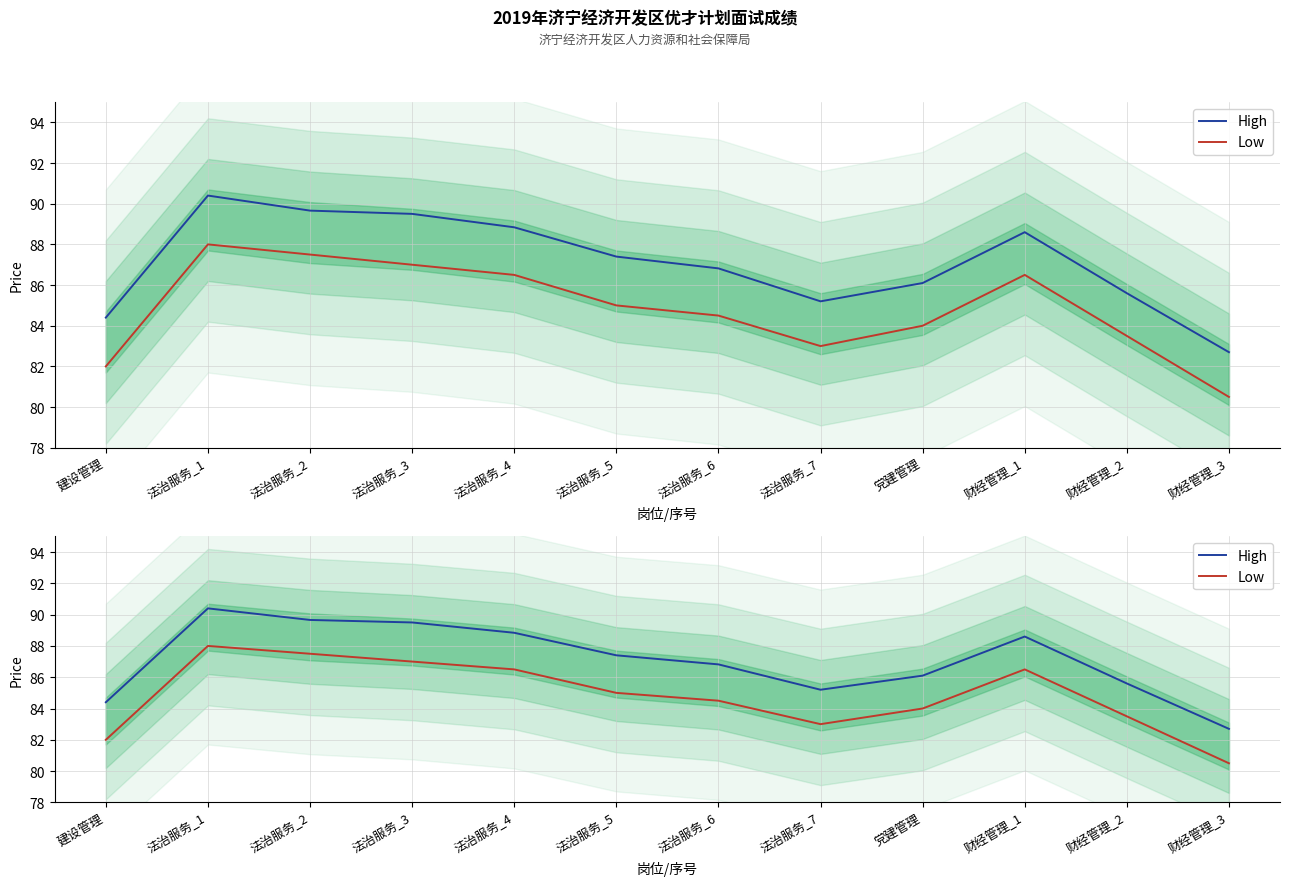

How many data points does each series have?

12